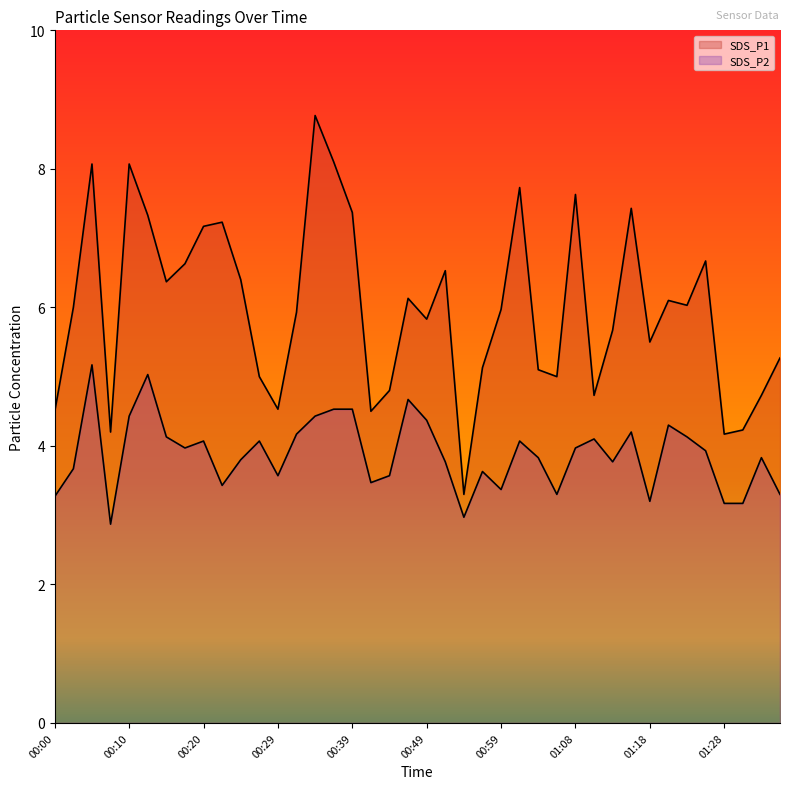

Reading right to left, transcribe all the data shown in this chart.

SDS_P1: 5.3	4.7	4.2	4.2	6.7	6.0	6.1	5.5	7.4	5.7	4.7	7.6	5.0	5.1	7.7	6.0	5.1	3.3	6.5	5.8	6.1	4.8	4.5	7.4	8.1	8.8	5.9	4.5	5.0	6.4	7.2	7.2	6.6	6.4	7.3	8.1	4.2	8.1	6.0	4.5
SDS_P2: 3.3	3.8	3.2	3.2	3.9	4.1	4.3	3.2	4.2	3.8	4.1	4.0	3.3	3.8	4.1	3.4	3.6	3.0	3.8	4.4	4.7	3.6	3.5	4.5	4.5	4.4	4.2	3.6	4.1	3.8	3.4	4.1	4.0	4.1	5.0	4.4	2.9	5.2	3.7	3.3